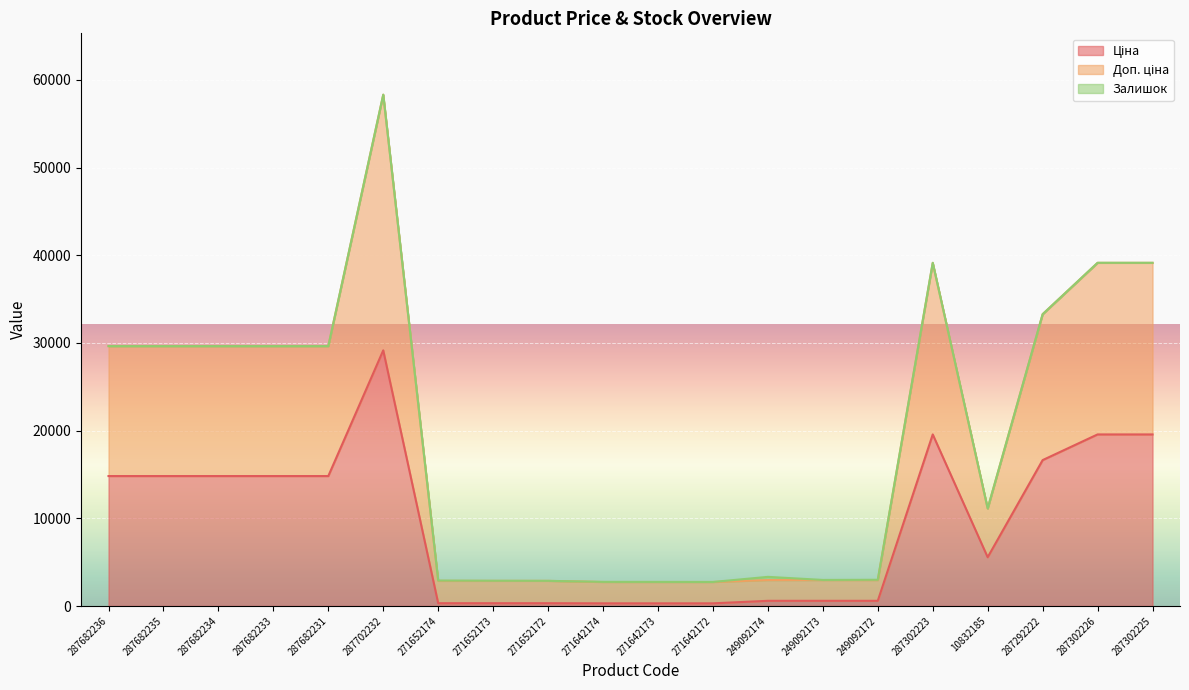

What is the difference between the maximum and minimum values in the Доп. ціна series?

55567.7